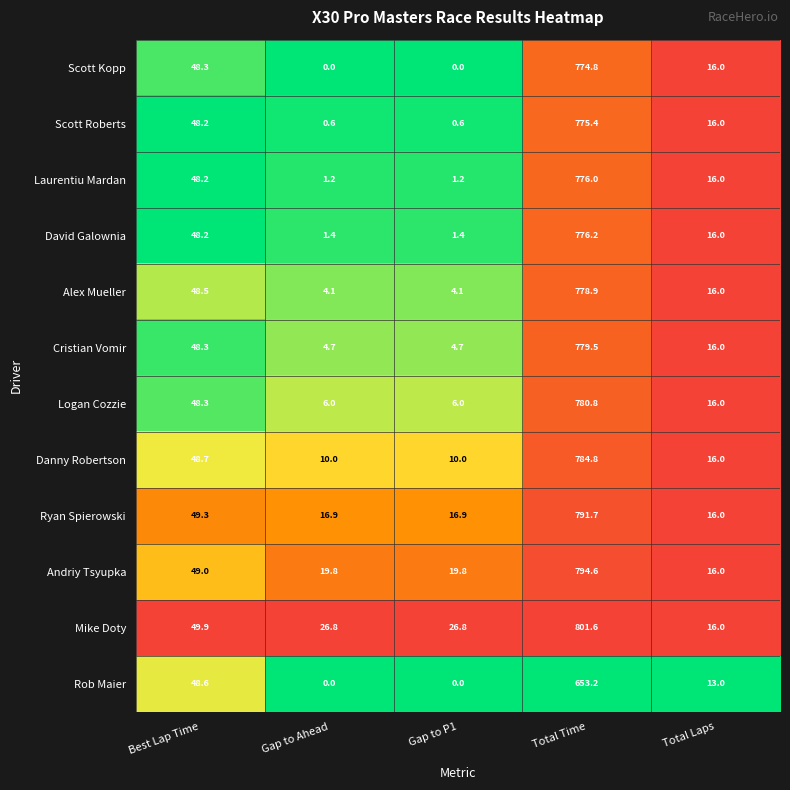

The Alex Mueller series shows 84.6 at Best Lap Time. True or false?

False